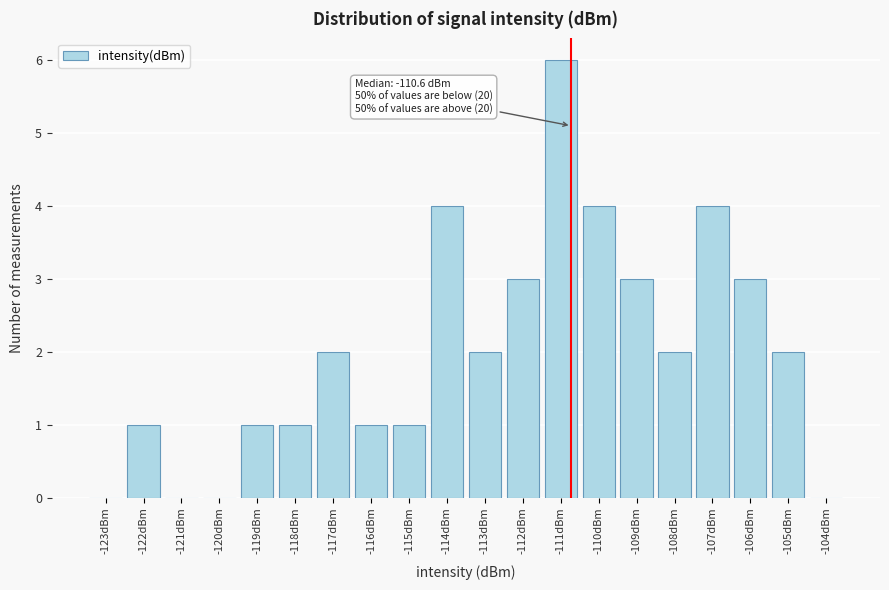

Reading right to left, what are all the values shown in this chart?

-104dBm=0	-105dBm=2	-106dBm=3	-107dBm=4	-108dBm=2	-109dBm=3	-110dBm=4	-111dBm=6	-112dBm=3	-113dBm=2	-114dBm=4	-115dBm=1	-116dBm=1	-117dBm=2	-118dBm=1	-119dBm=1	-120dBm=0	-121dBm=0	-122dBm=1	-123dBm=0